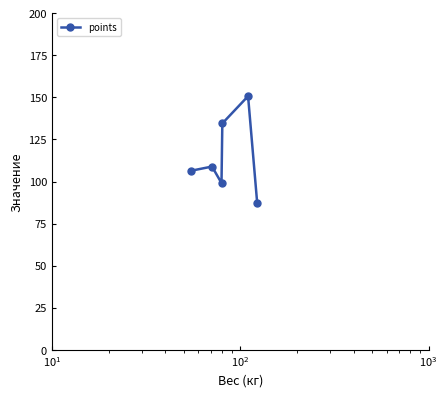

What is the greatest value displayed?

150.7